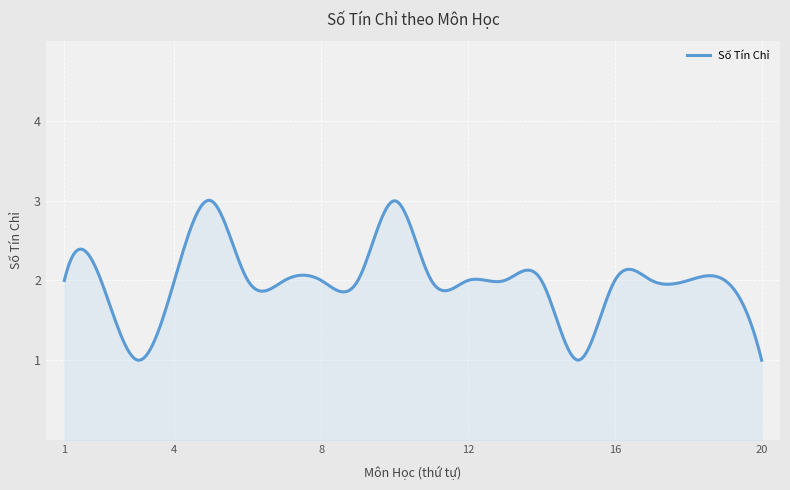

What is the smallest value displayed?

1.0